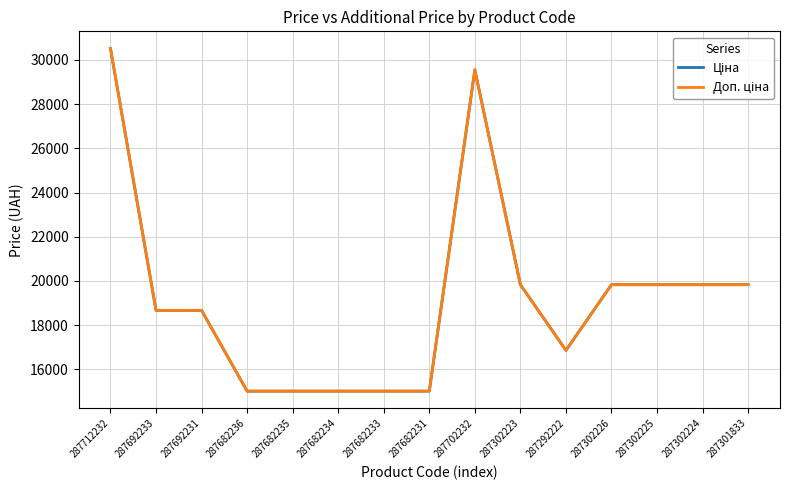

Is this an area chart (filled region under the line)?

No